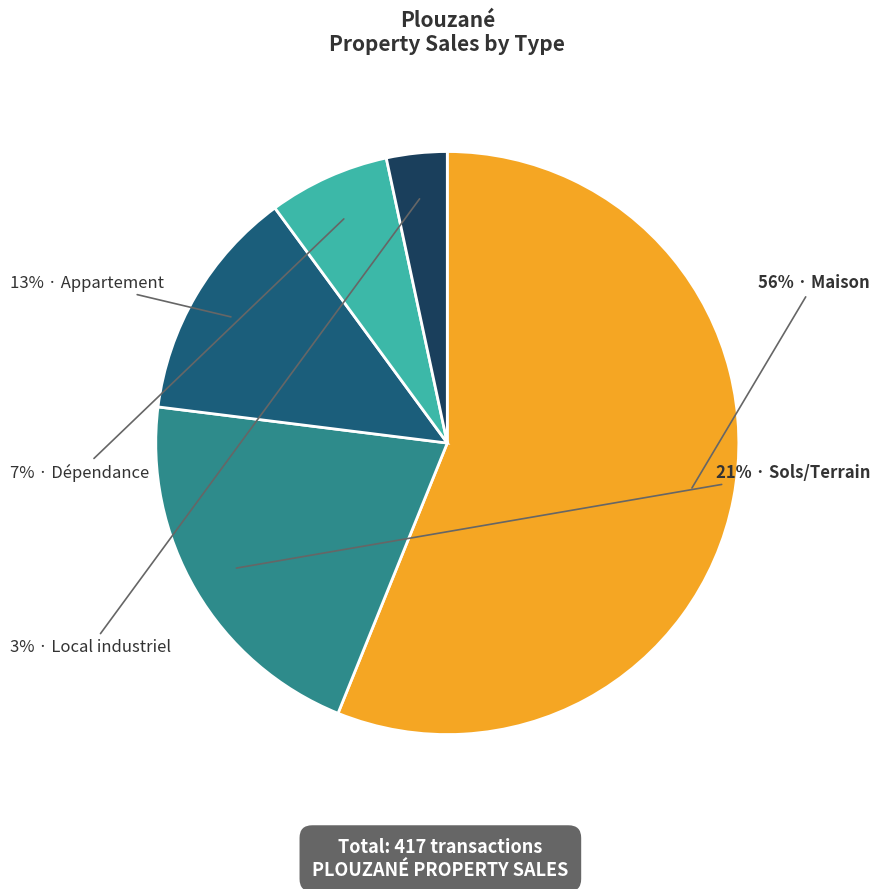

To the nearest percent, what is the difference between the largest and smallest slice percentages?

53%